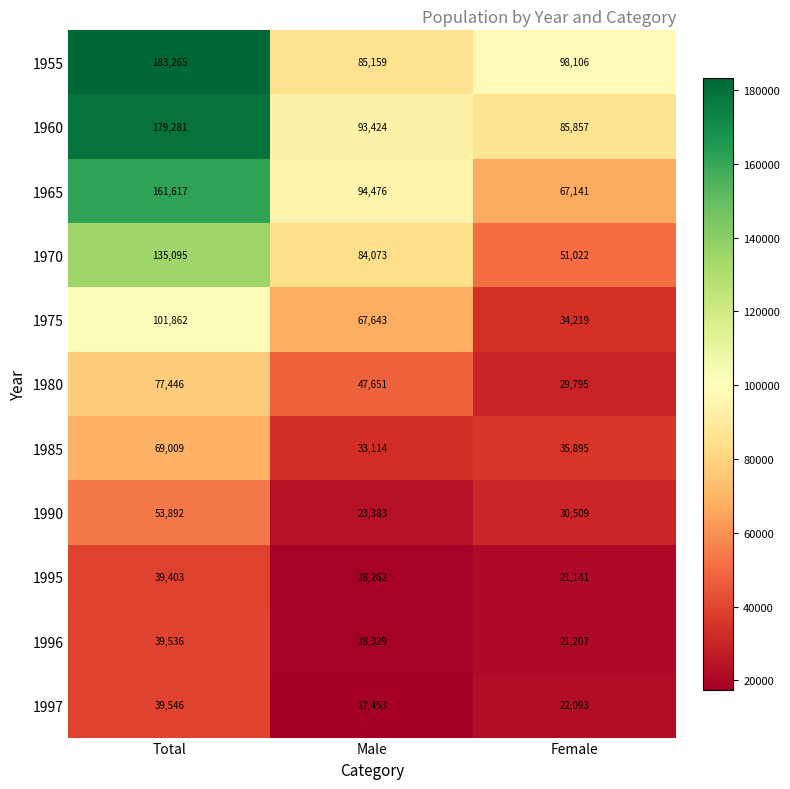

How many 1955 values are between 85159 and 183265?

3